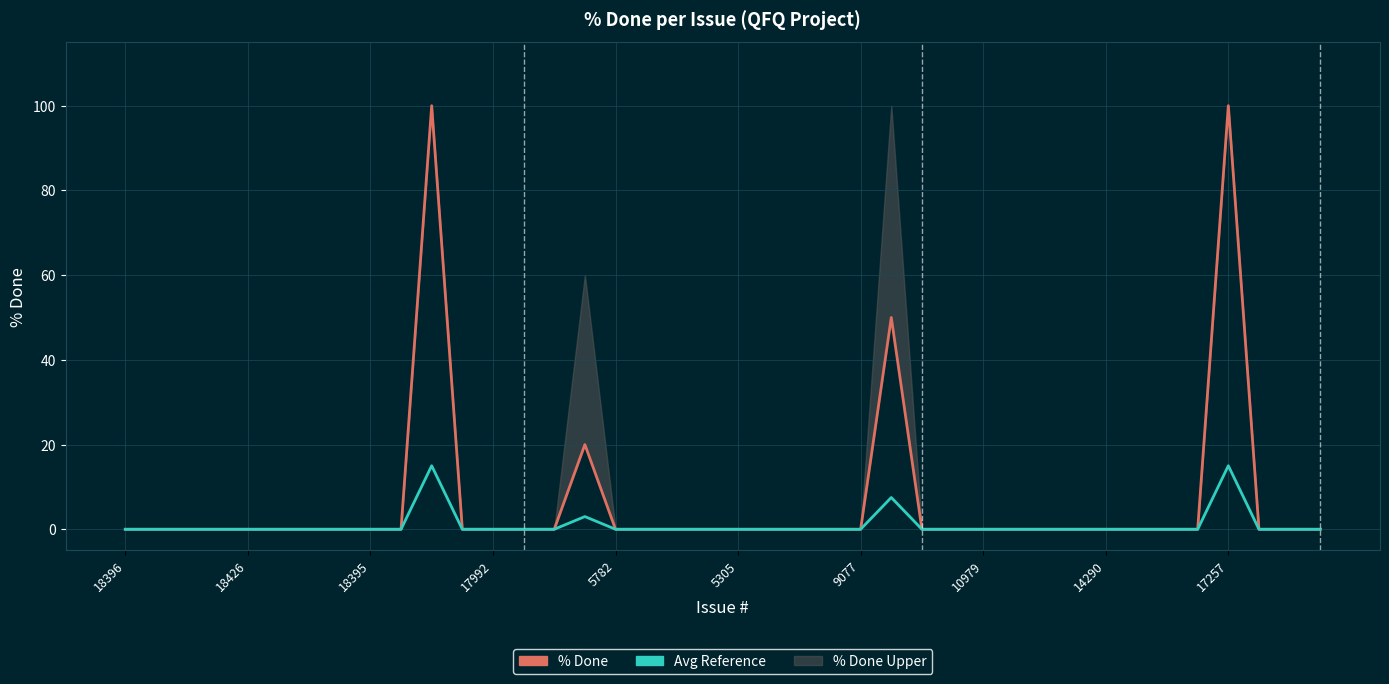

What is the maximum value shown in the chart?

100.0